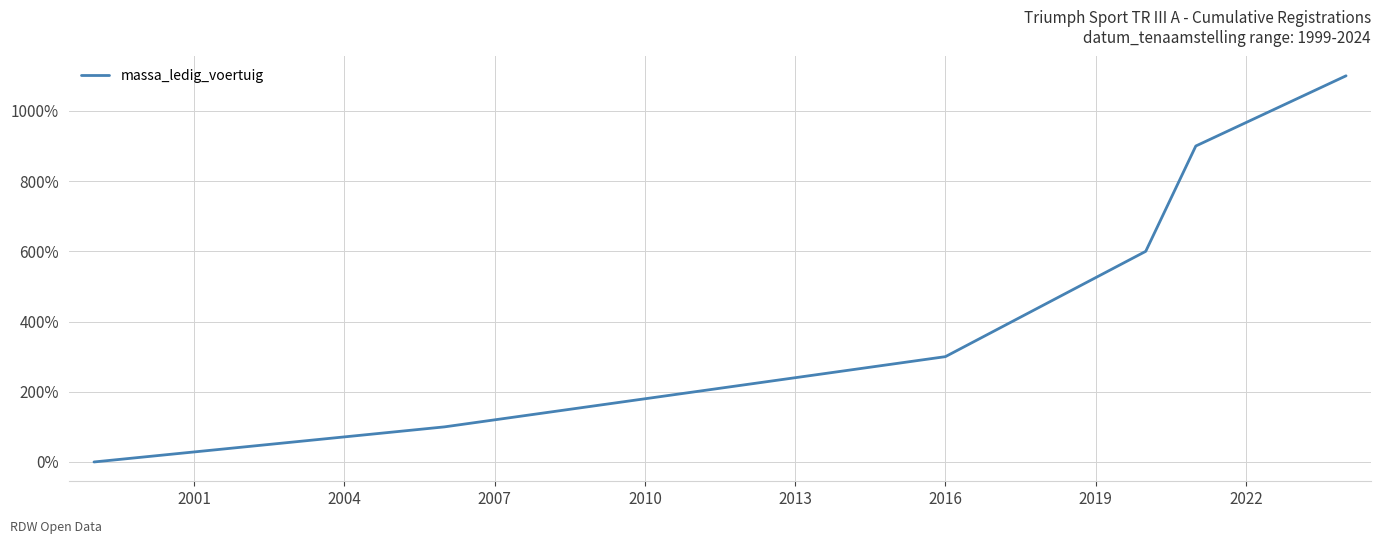

True or false: there are more than 0 points higher than both neighbors.

False